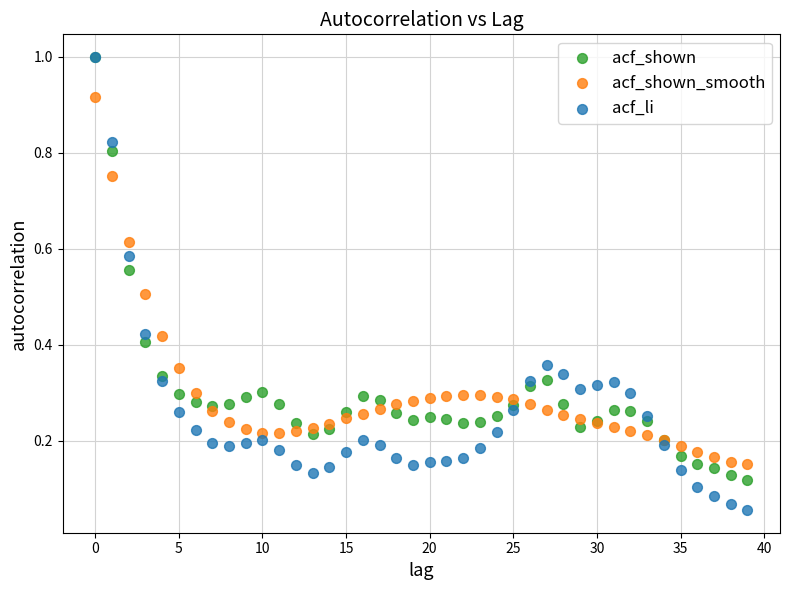

Which series contains the lowest Y value?

acf_li